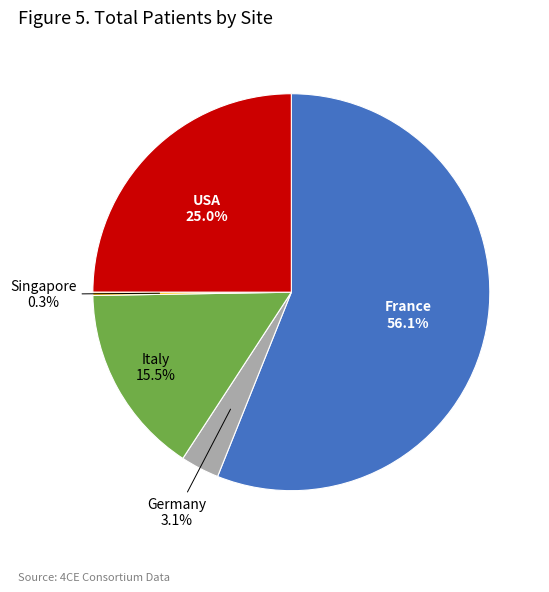

To the nearest percent, what is the difference between the largest and smallest slice percentages?

56%